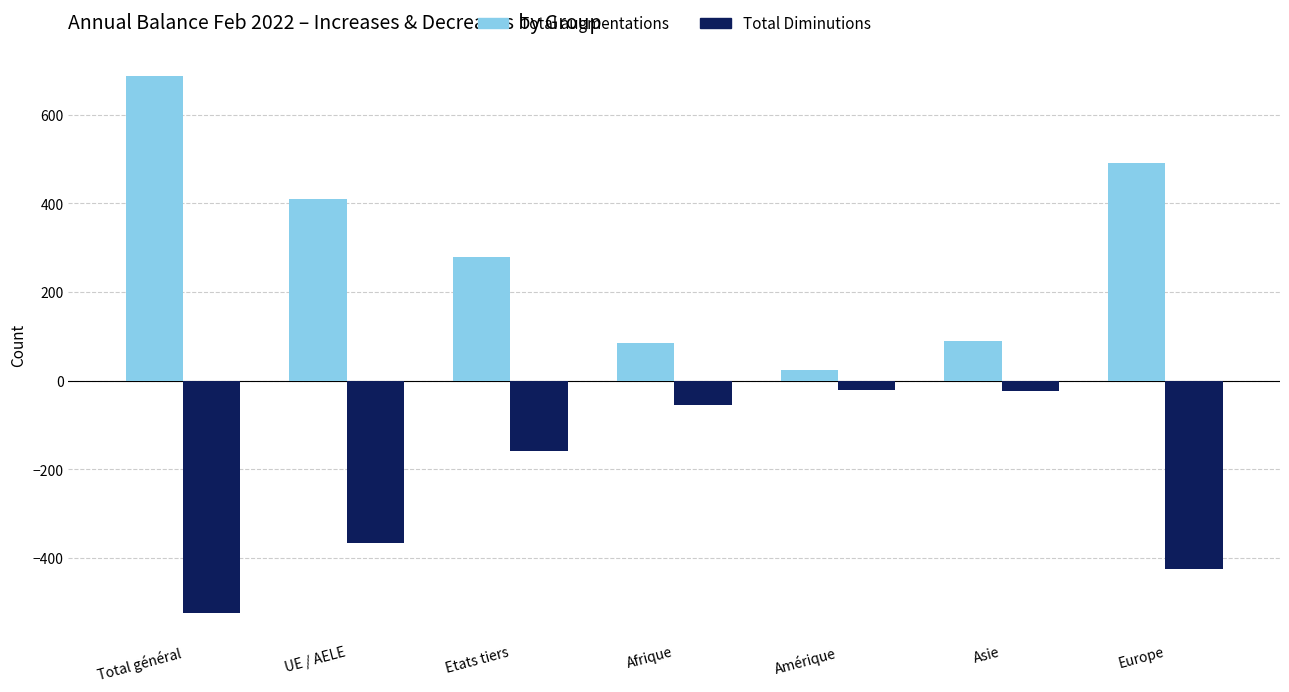

Which series has the largest range (max minus min)?

Total augmentations